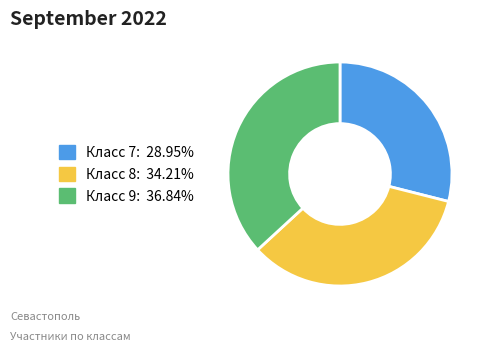

Count the number of slices in the pie.

3